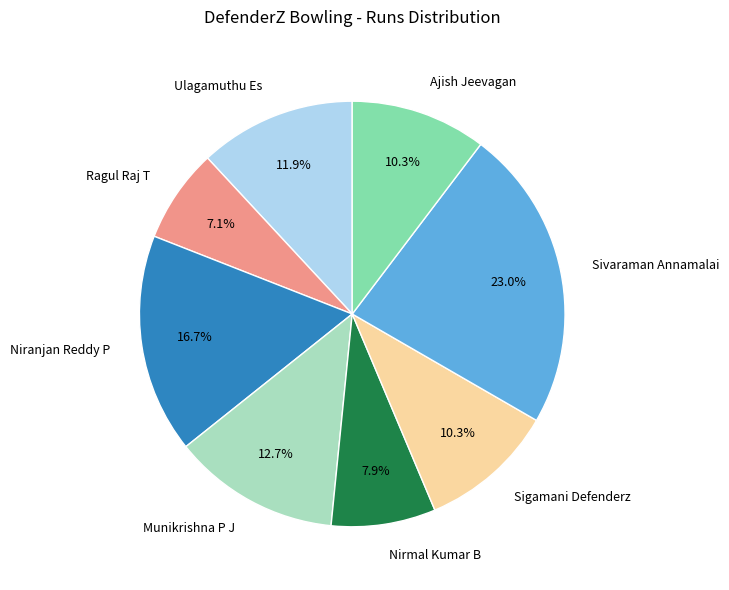

Approximately how many times larger is the value at Ajish Jeevagan compared to Sivaraman Annamalai?

0.4